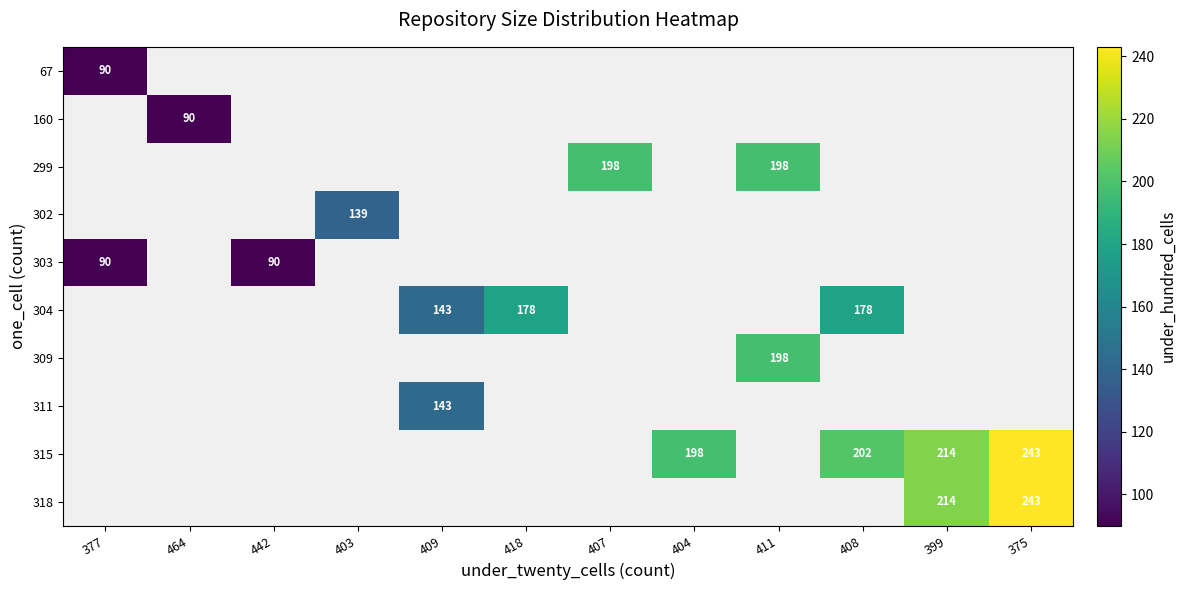

Is it true that 309 equals 198 at 411?

True